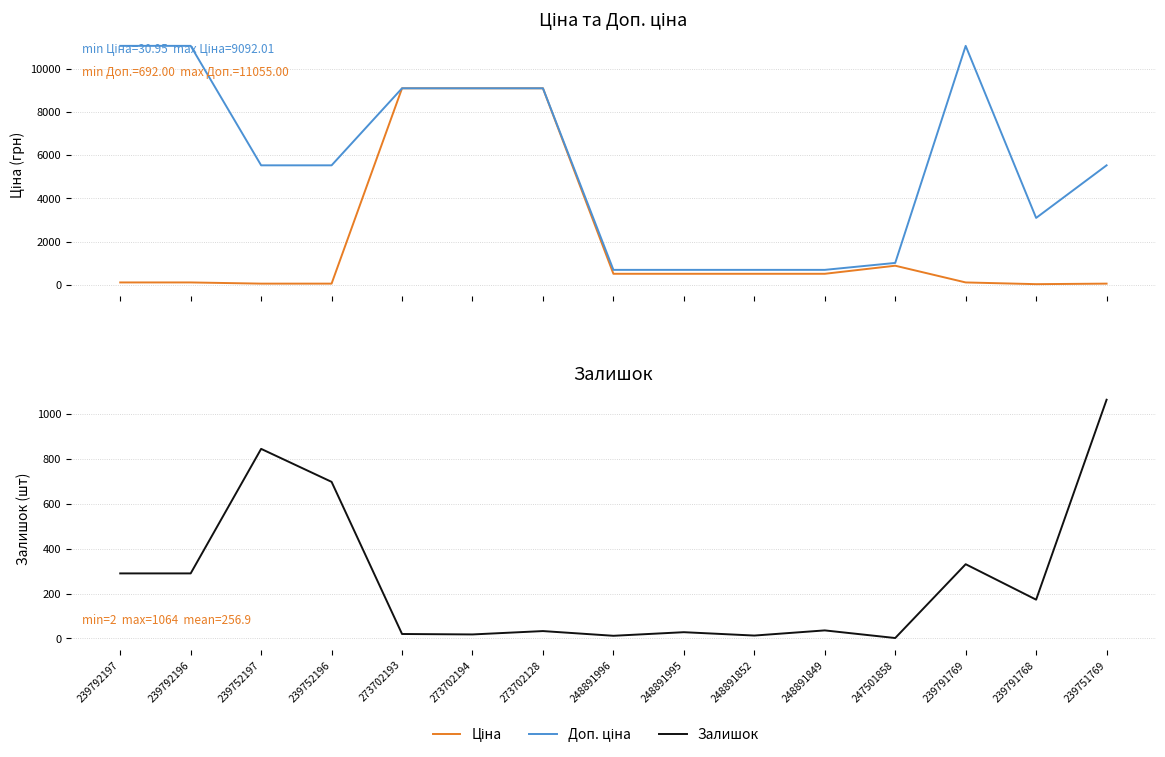

Reading left to right, transcribe all the data shown in this chart.

Ціна: 239792197=110.5	239792196=110.5	239752197=55.3	239752196=55.3	273702193=9092.0	273702194=9092.0	273702128=9092.0	248891996=510.6	248891995=510.6	248891852=510.6	248891849=510.6	247501858=884.2	239791769=110.5	239791768=30.9	239751769=55.3
Доп. ціна: 239792197=11055.0	239792196=11055.0	239752197=5528.0	239752196=5528.0	273702193=9092.0	273702194=9092.0	273702128=9092.0	248891996=692.0	248891995=692.0	248891852=692.0	248891849=692.0	247501858=1013.2	239791769=11055.0	239791768=3095.0	239751769=5528.0
Залишок: 239792197=290.0	239792196=290.0	239752197=845.0	239752196=698.0	273702193=20.0	273702194=18.0	273702128=33.0	248891996=12.0	248891995=28.0	248891852=13.0	248891849=36.0	247501858=2.0	239791769=331.0	239791768=173.0	239751769=1064.0